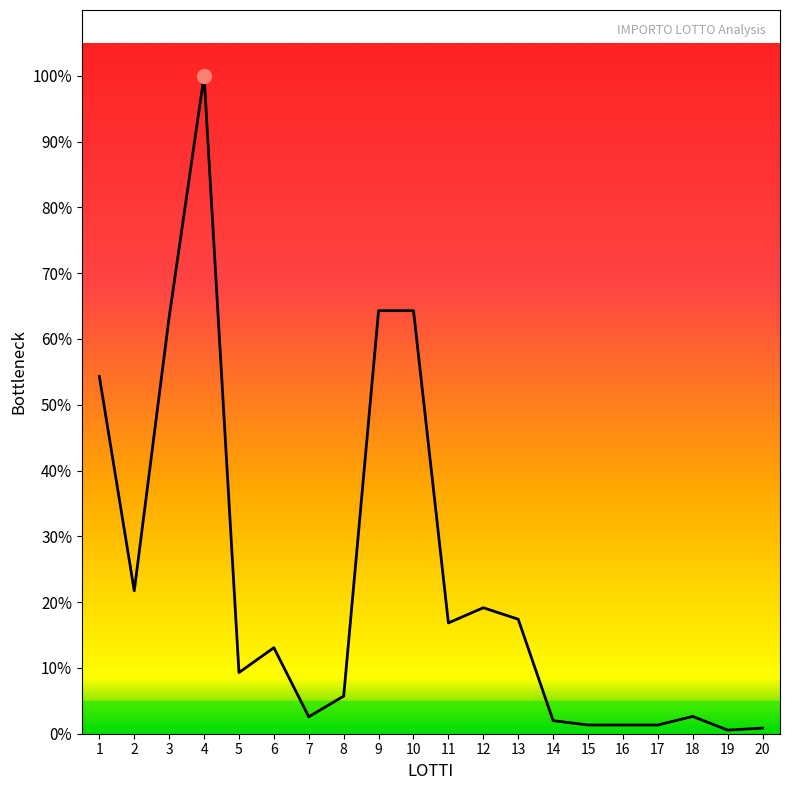

Does the chart have visible grid lines?

No